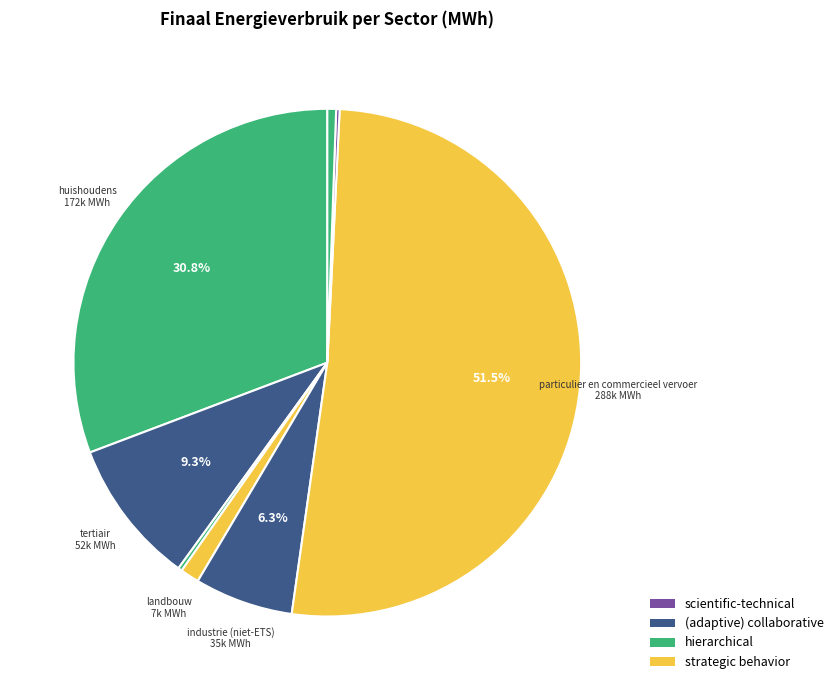

Which category accounts for the majority?

particulier en commercieel vervoer